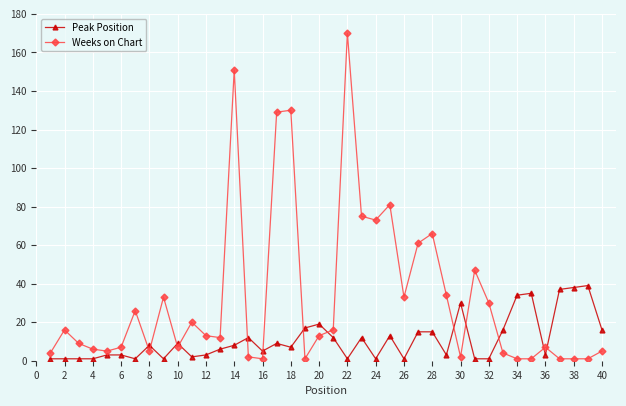

List the series in order of their overall mean, lowest first.

Peak Position, Weeks on Chart